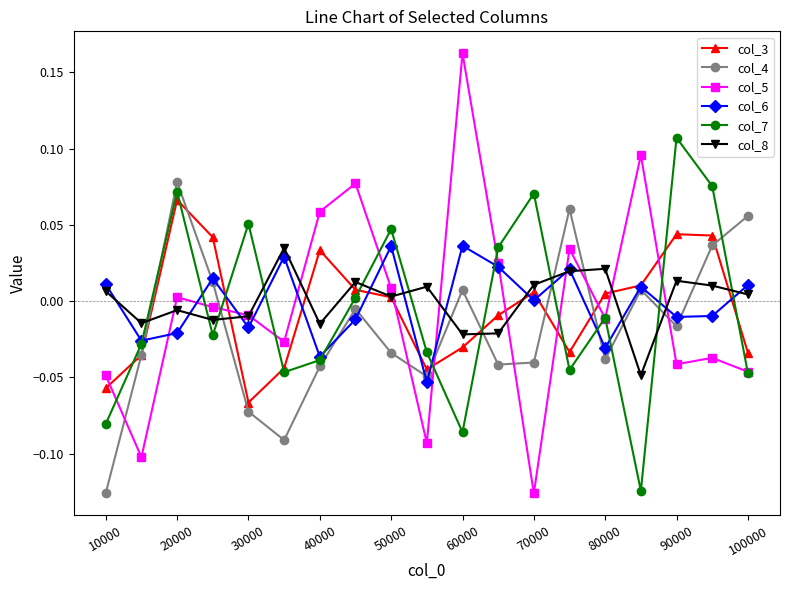

Which series ends up on top after the final intersection of col_3 and col_5?

col_3